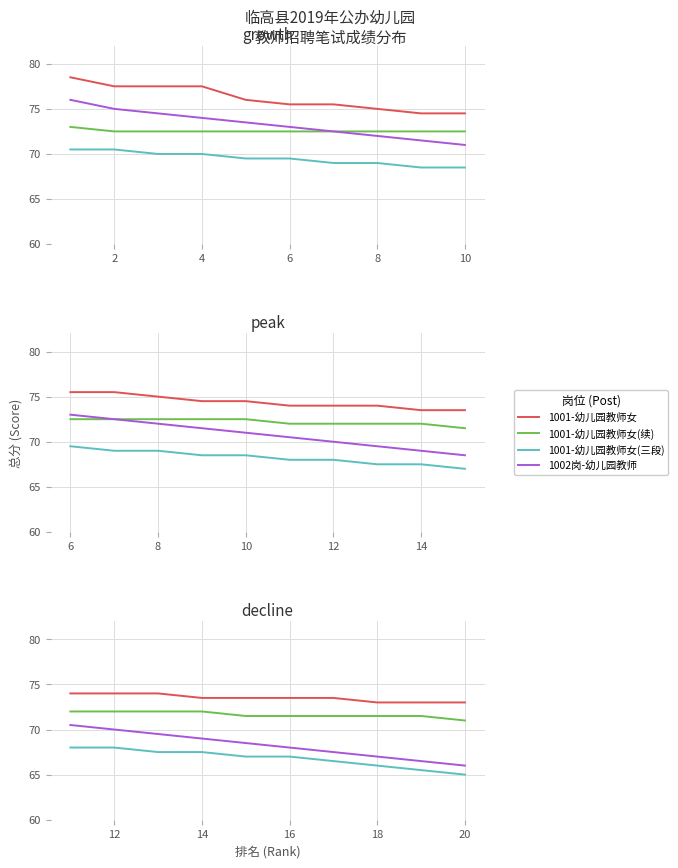

How many lines are shown in the chart?

4